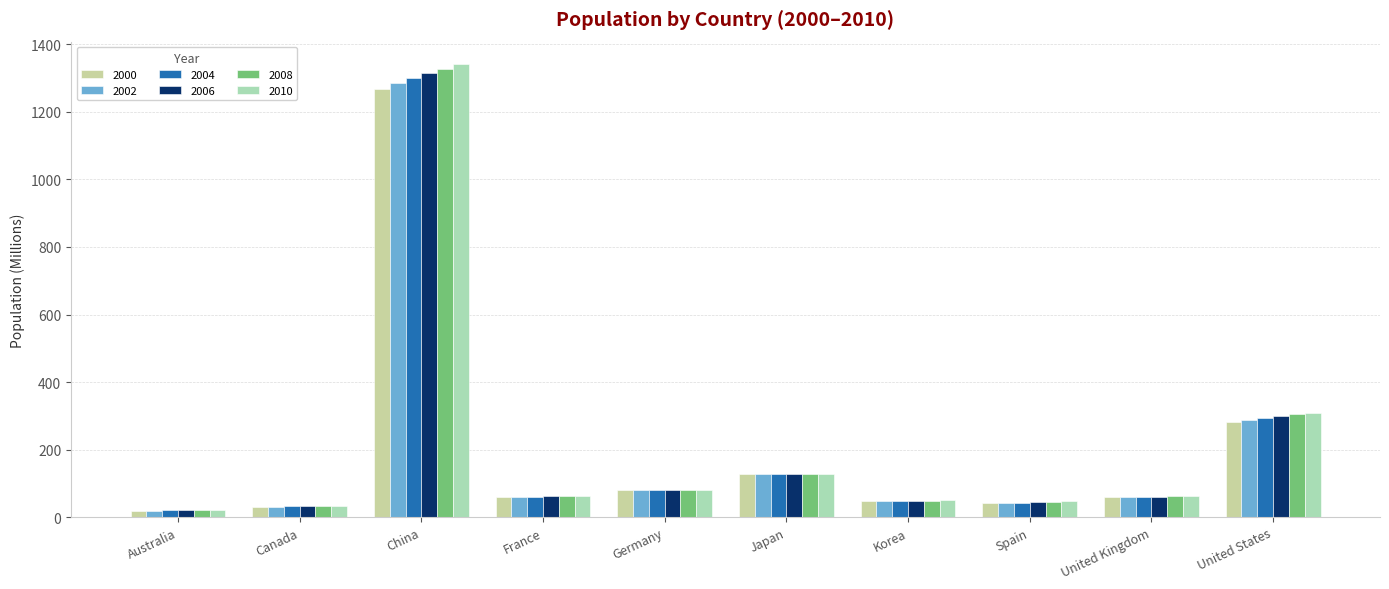

How many values in the 2008 series exceed 62?

5